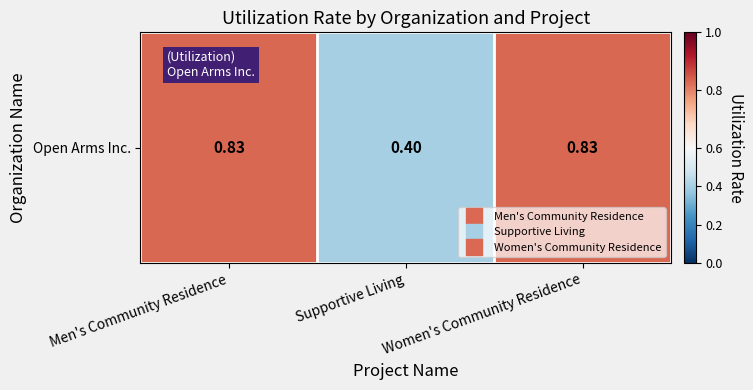

Which label corresponds to the smallest value in the chart?

Supportive Living